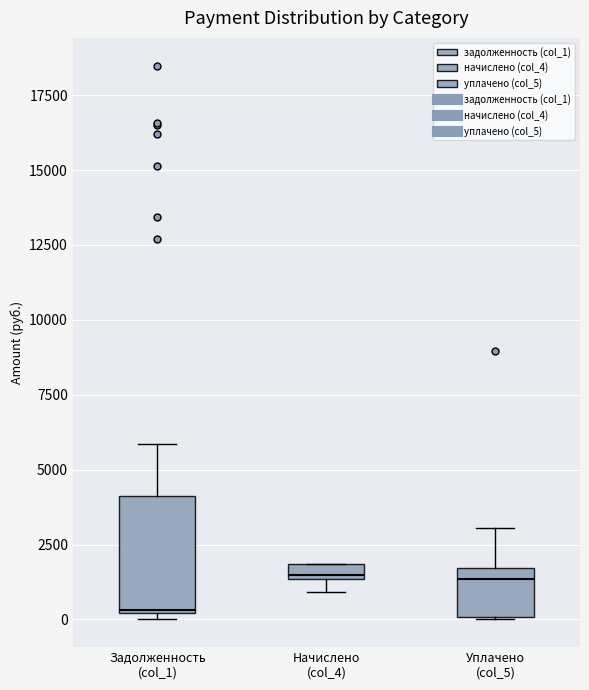

Where does the upper whisker of the box for Уплачено (col_5) end on the y-axis? The values are not printed on the chart, so give them approximately, as read against the axis.

3000